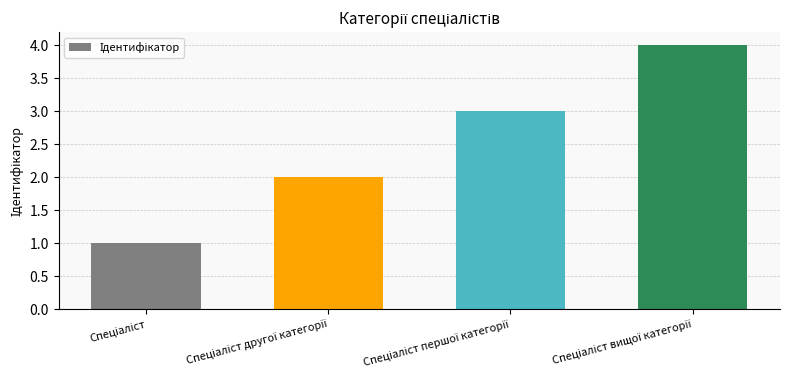

What is the greatest value displayed?

4